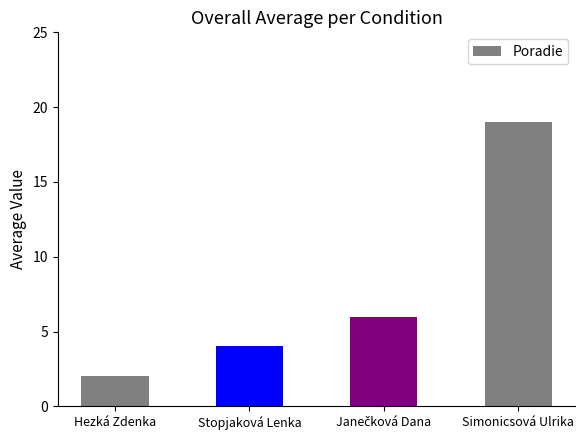

What is the label of the 2nd bar from the left?

Stopjaková Lenka